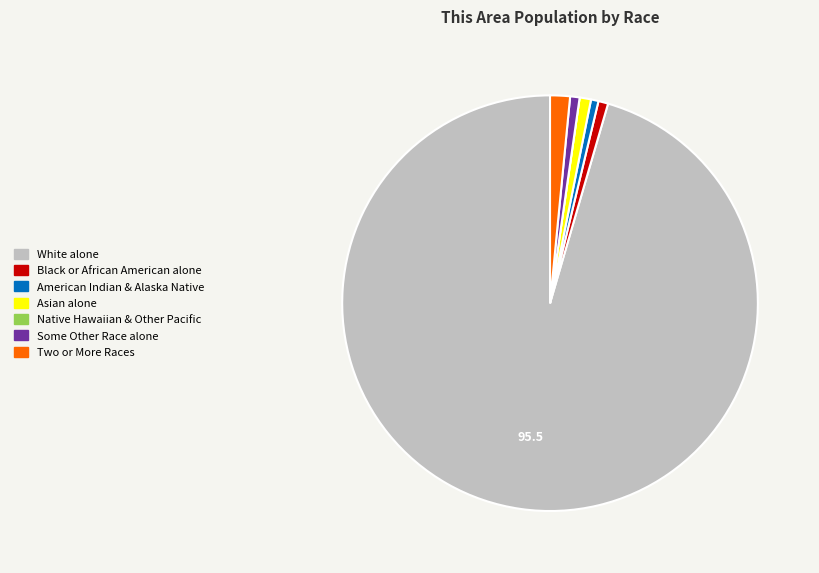

Is there a majority slice in this chart?

Yes